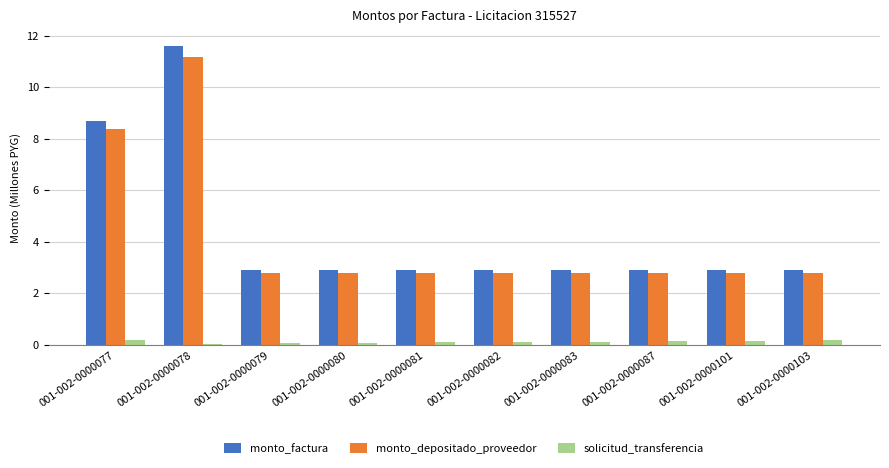

Which series has the widest spread of values?

monto_factura